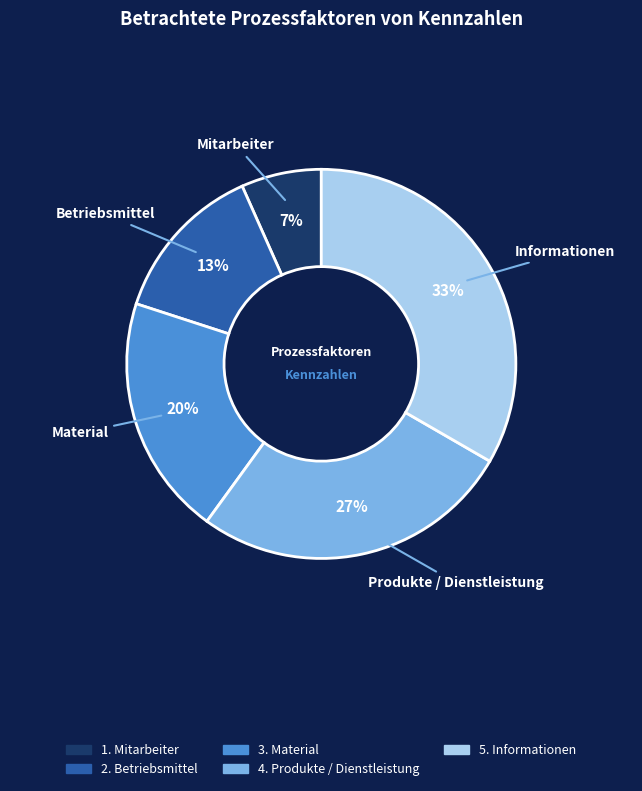

To the nearest percent, what is the average slice percentage?

20%